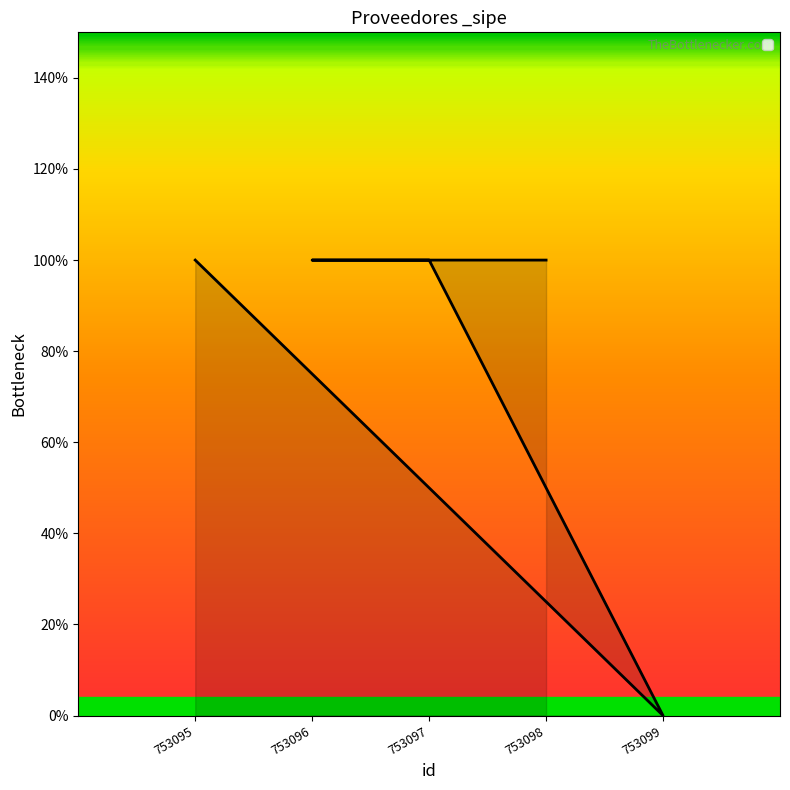

True or false: the data shows 1 at 753098.

True